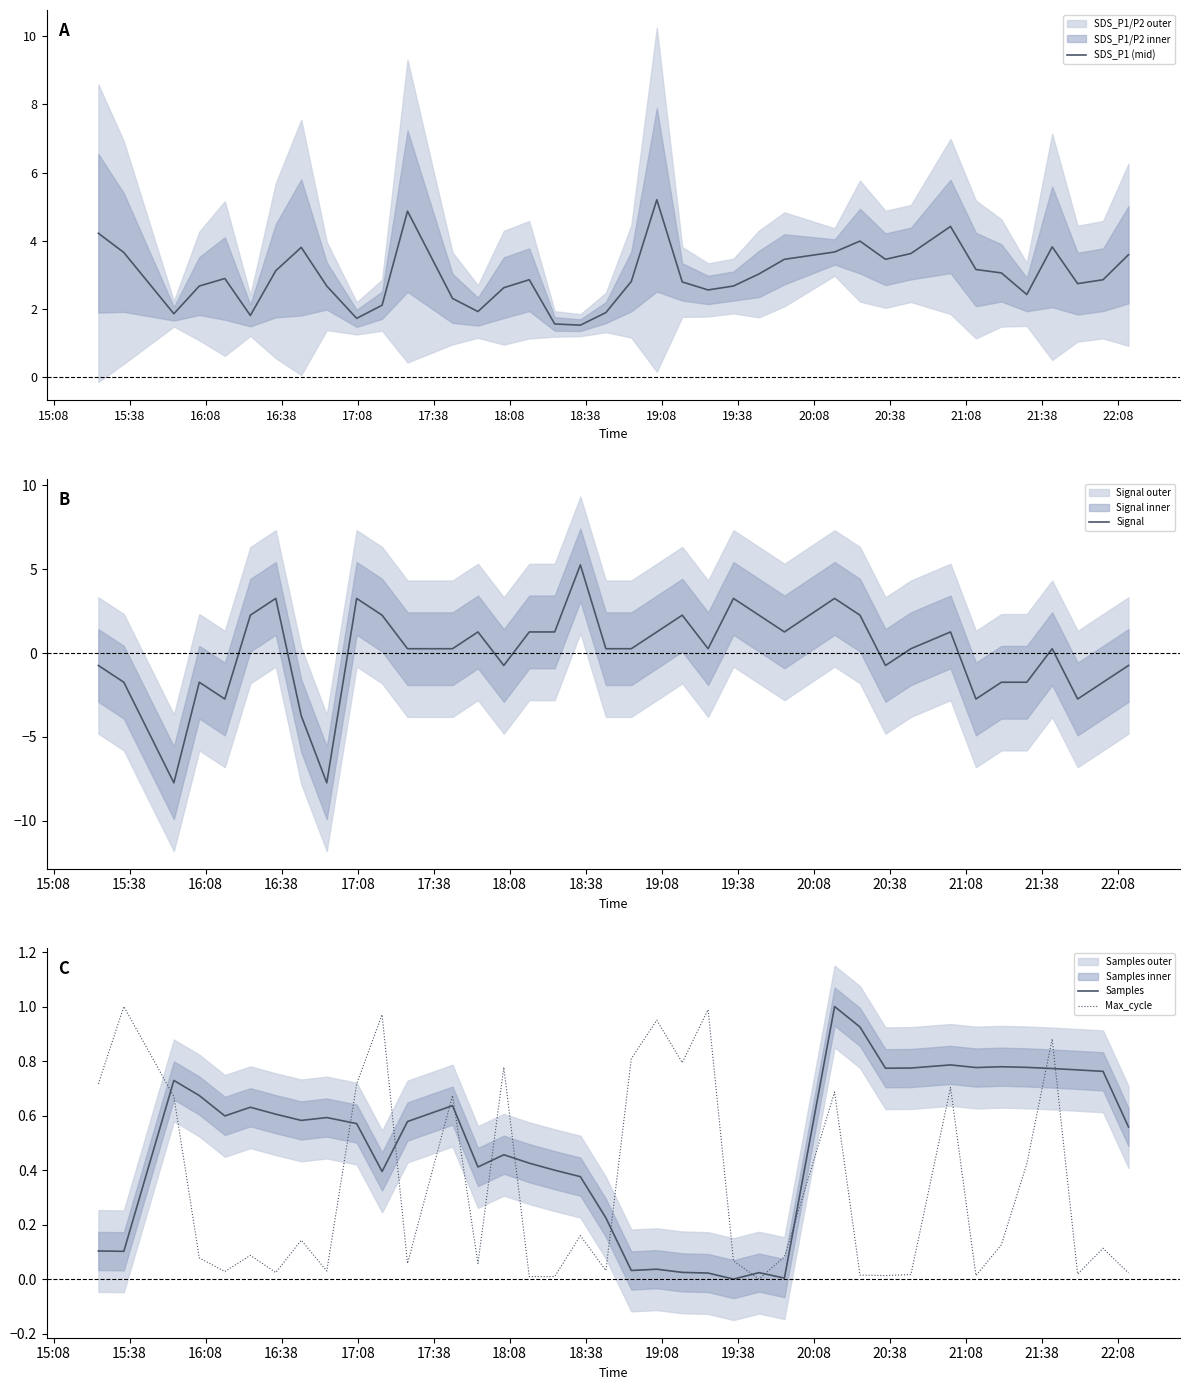

Which series ends up on top after the final intersection of Samples and Max_cycle?

Samples